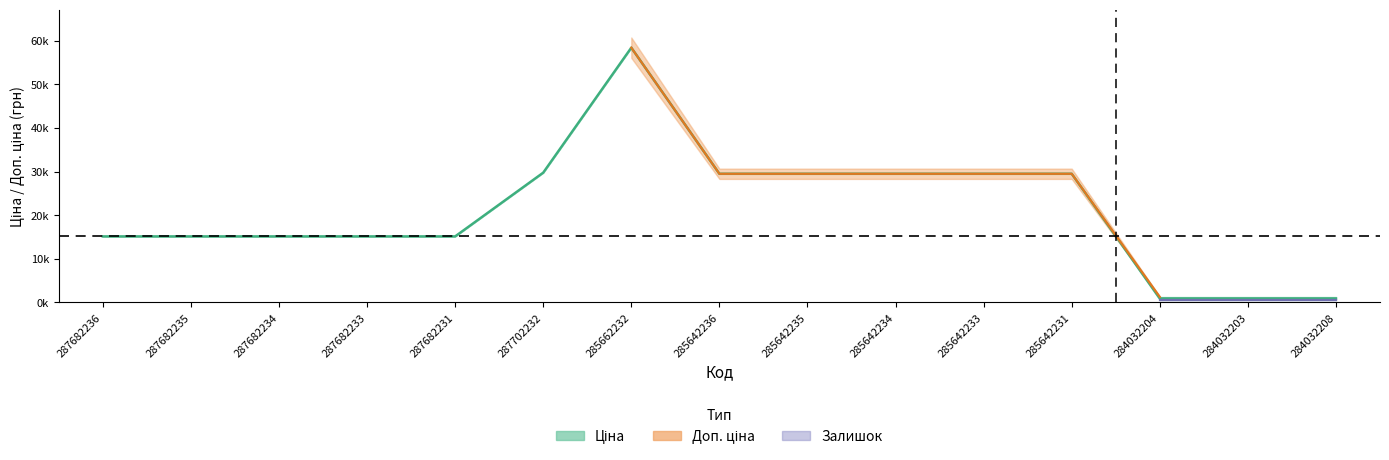

What value does the Ціна series have at 285662232?

58426.5